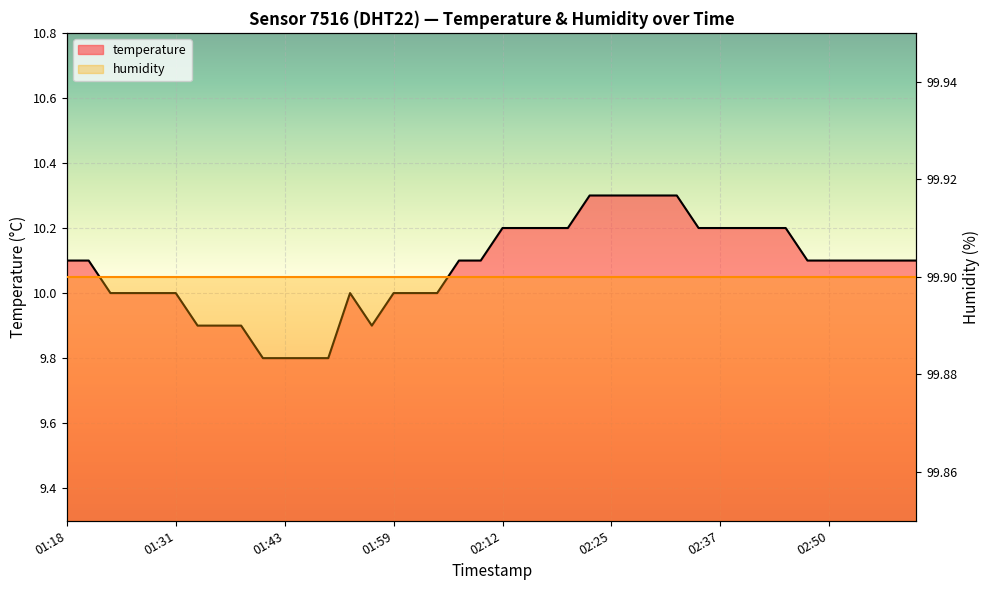

Does the chart display data point markers on the line(s)?

No